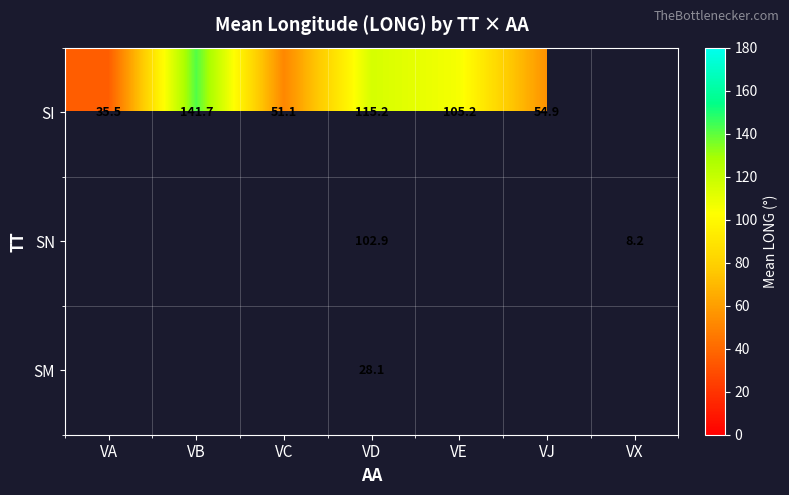

The SI series shows 69.3 at VC. True or false?

False